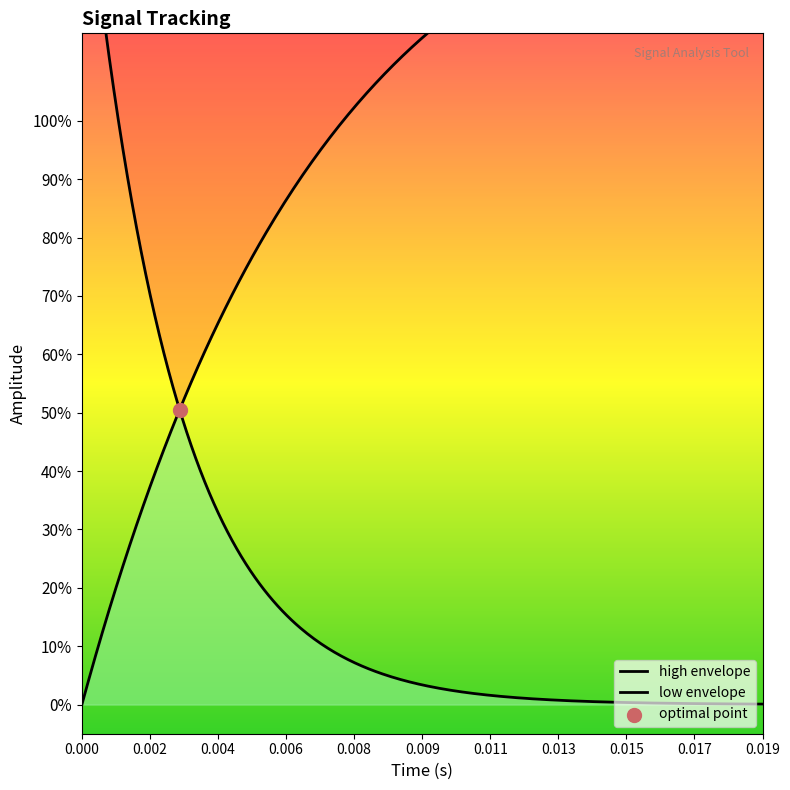

At how many categories does at least one series exceed 0?

20